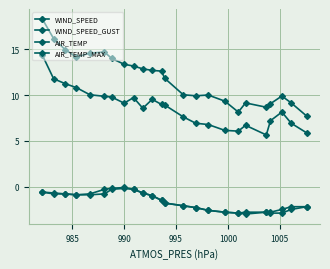

True or false: AIR_TEMP has a value of -1.3 at 18.

False